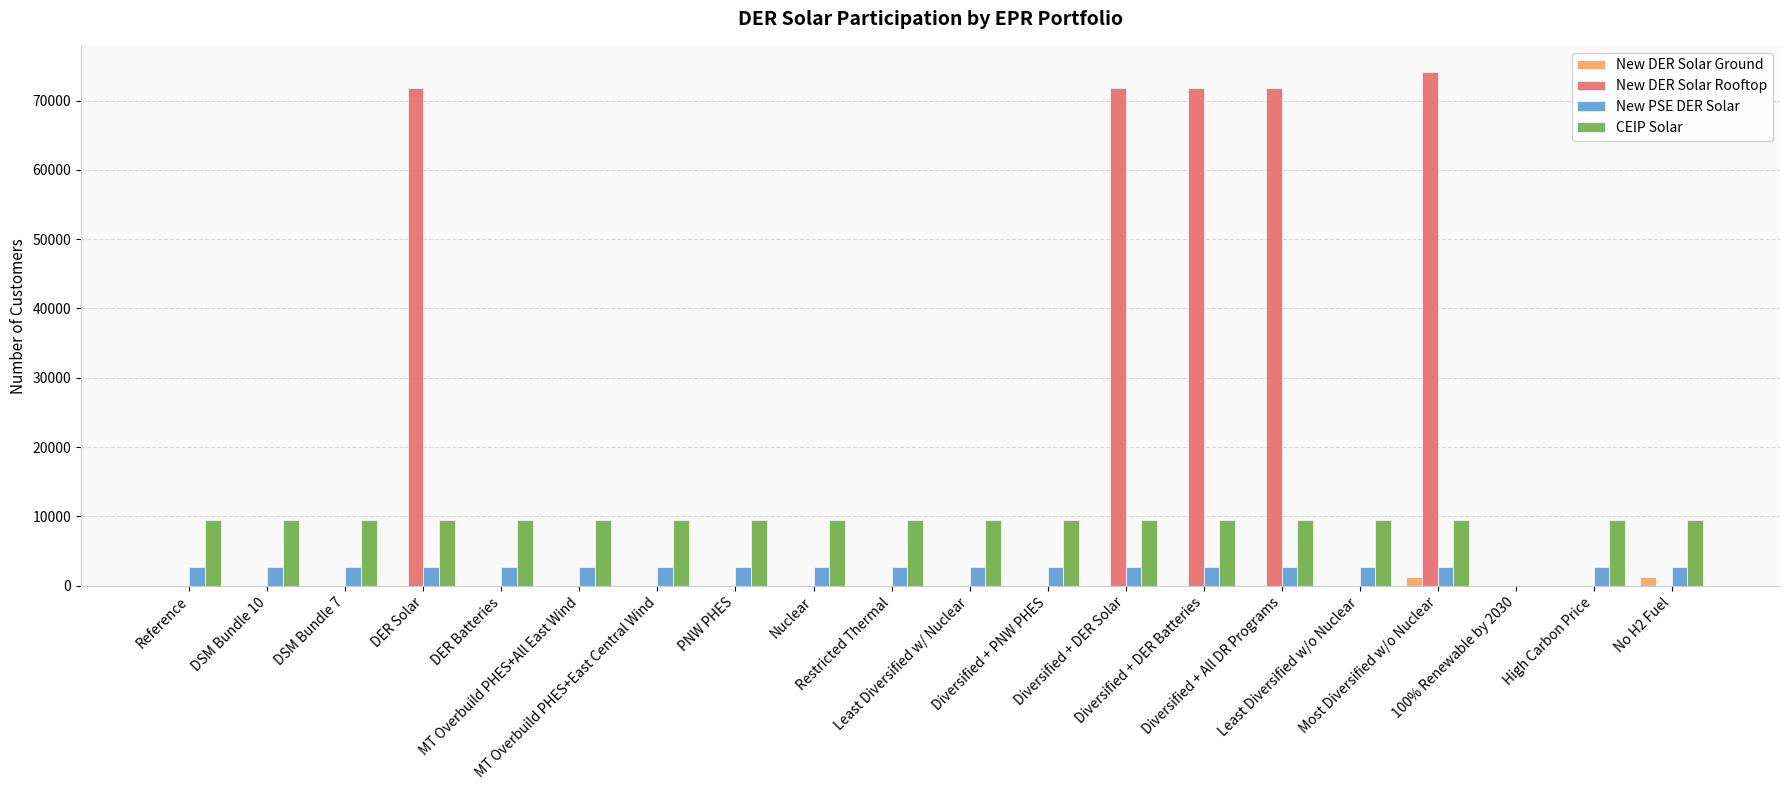

What is the greatest value displayed?

74180.1